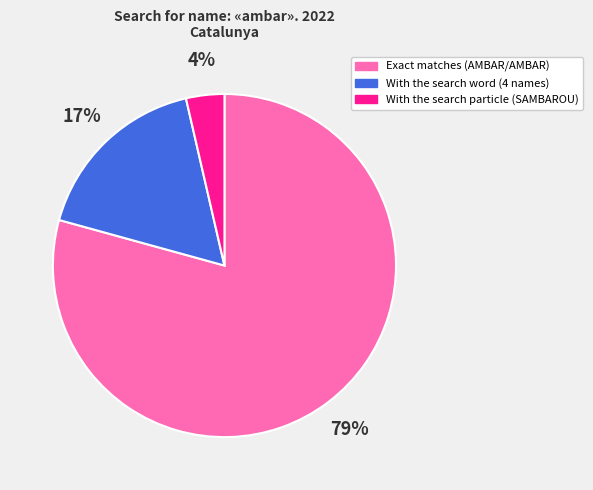

To the nearest percent, what is the difference between the With the search word (4 names) and Exact matches (AMBAR/AMBAR) slice percentages?

62%